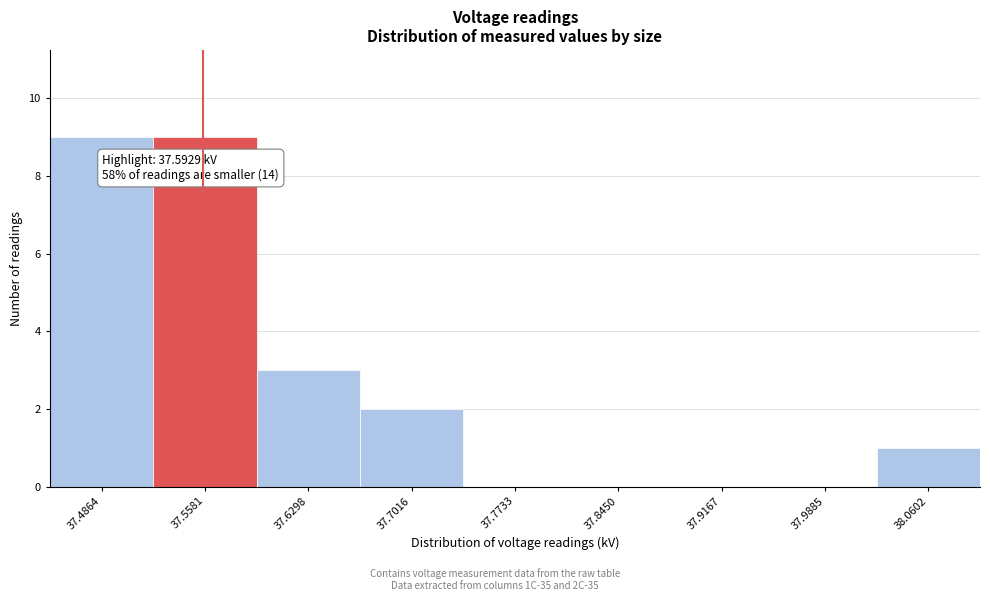

Reading right to left, what are all the values shown in this chart?

38.0602=1	37.9885=0	37.9167=0	37.8450=0	37.7733=0	37.7016=2	37.6298=3	37.5581=9	37.4864=9